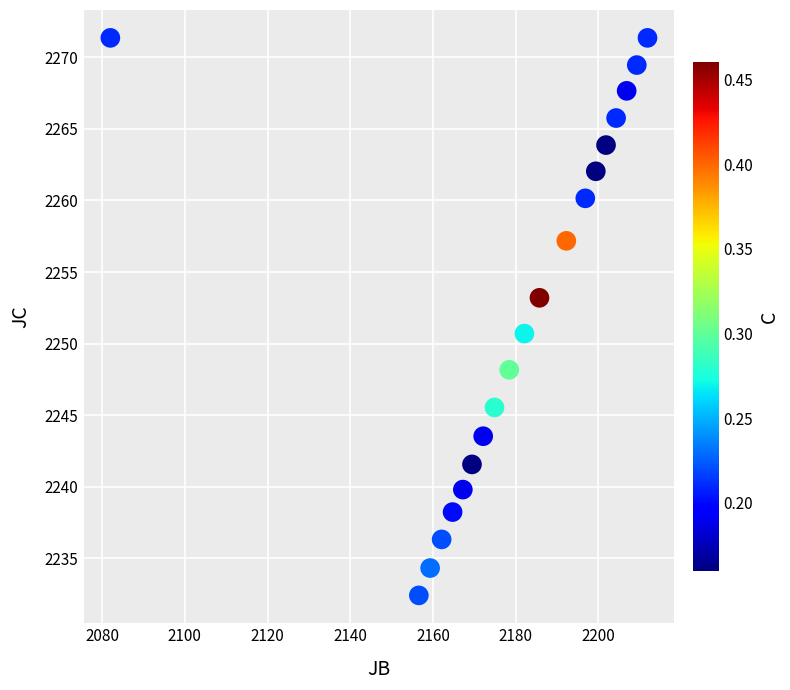

What is the range of X values (max minus min)?

129.9